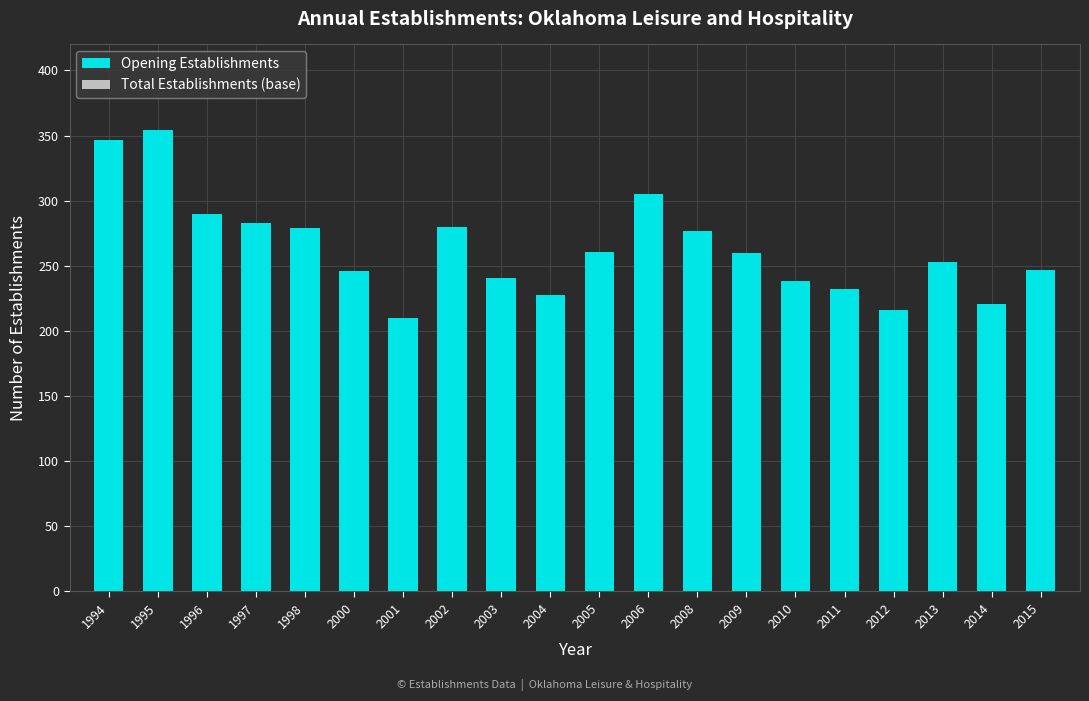

True or false: the data shows 357 at 2010.

False